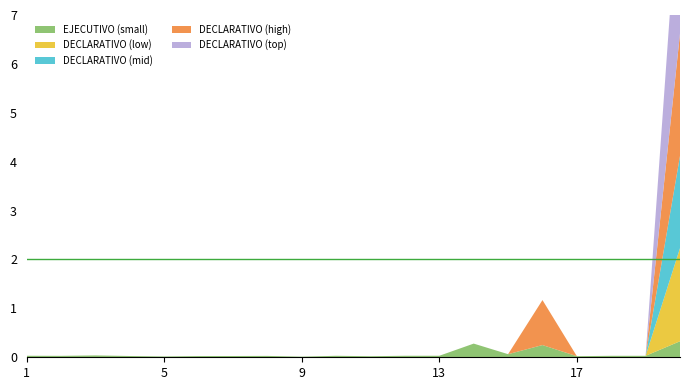

Reading left to right, what are all the values shown in this chart?

EJECUTIVO (small): 3089714	2917393	3796500	2596500	1651955	2485615	2596500	2806867	1279800	3039998	2180000	3082559	3102582	27968924	6340000	25000000	2225000	3000000	3000000	32750342
DECLARATIVO (low): 0	0	0	0	0	0	0	0	0	0	0	0	0	0	0	0	0	0	0	190396000
DECLARATIVO (mid): 0	0	0	0	0	0	0	0	0	0	0	0	0	0	0	0	0	0	0	188754000
DECLARATIVO (high): 0	0	0	0	0	0	0	0	0	0	0	0	0	0	0	92000000	0	0	0	250000000
DECLARATIVO (top): 0	0	0	0	0	0	0	0	0	0	0	0	0	0	0	0	0	0	0	334618530